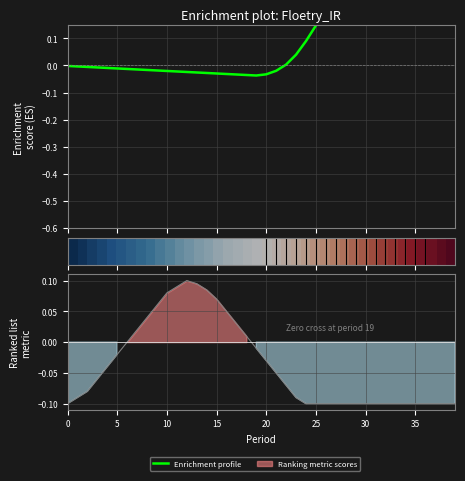

Is this an area chart (filled region under the line)?

No